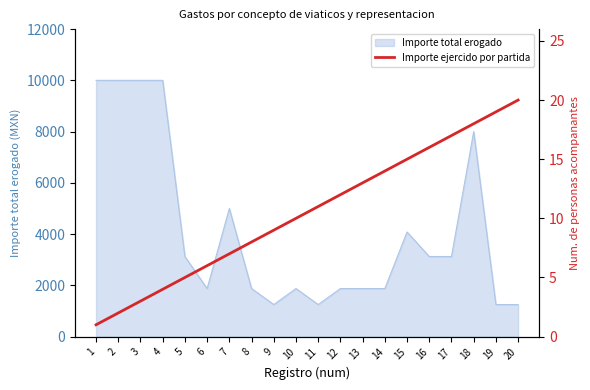

Does the chart have visible grid lines?

No